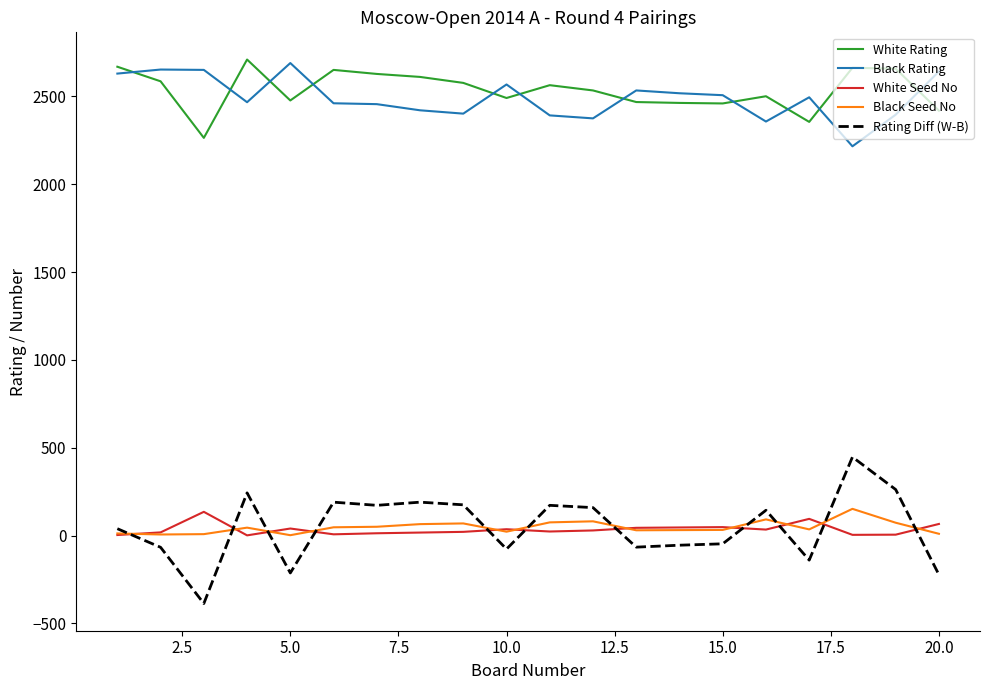

What is the maximum value shown in the chart?

2710